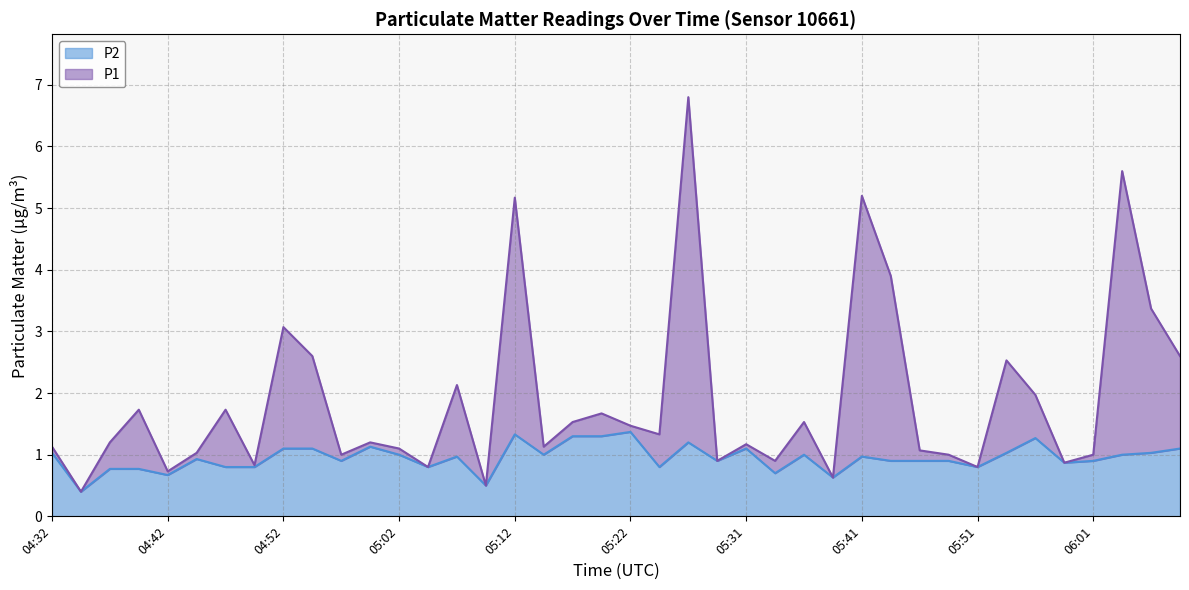

What is the difference between the P1 values at 05:31 and 05:12?

4.0